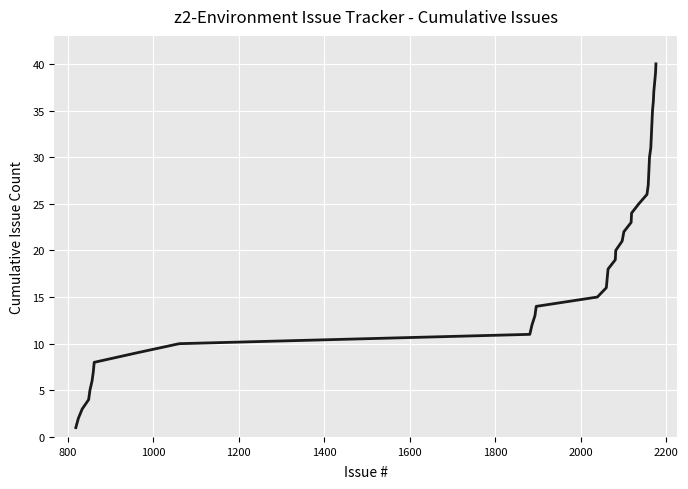

What is the greatest value displayed?

40